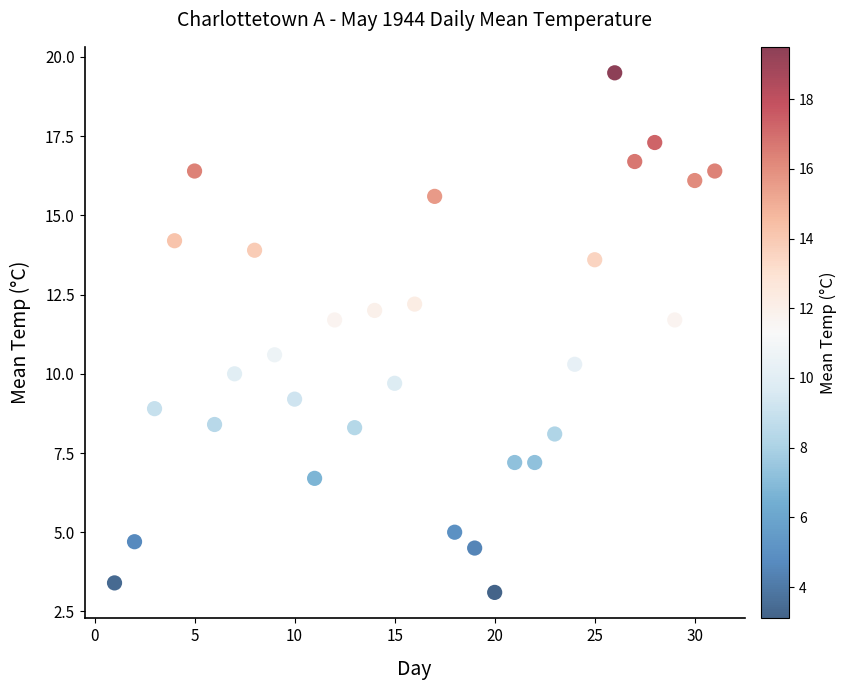

What Y value in the scatter plot is closest to 11?

10.6